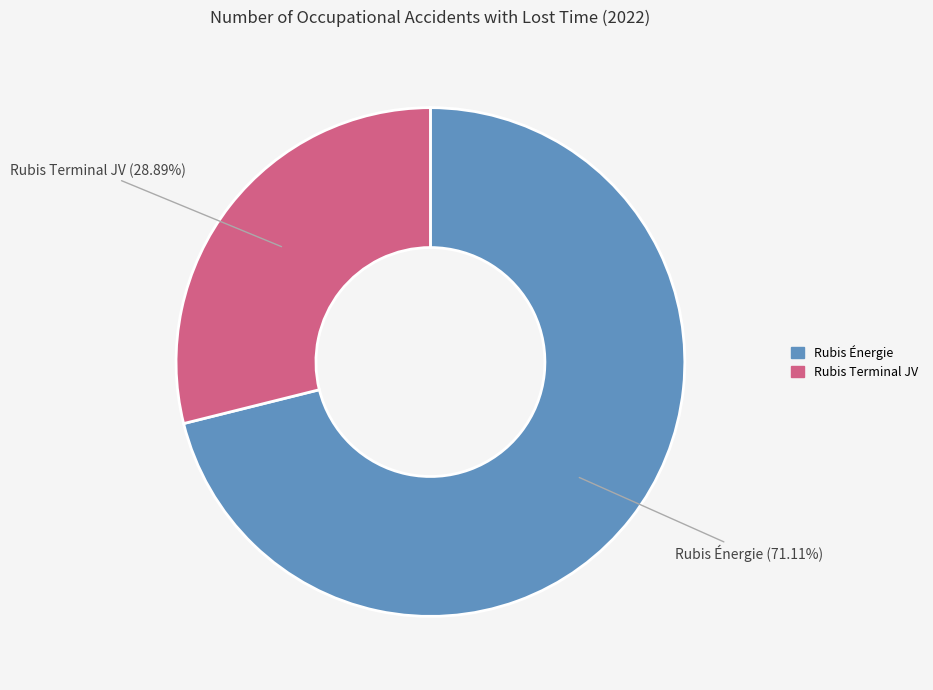

Is there any slice that represents more than half of the pie?

Yes